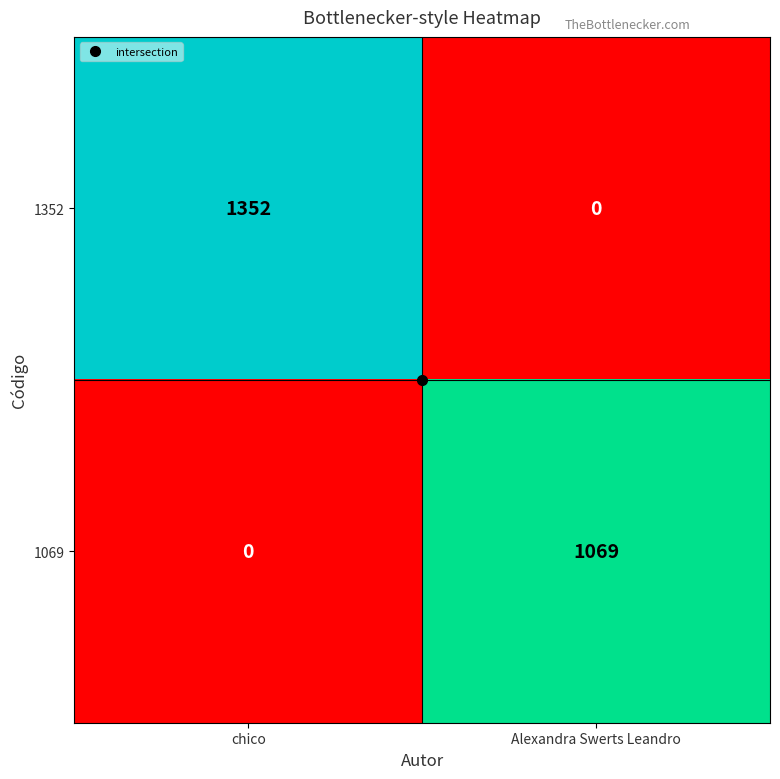

Which series changed the most between chico and Alexandra Swerts Leandro?

1352